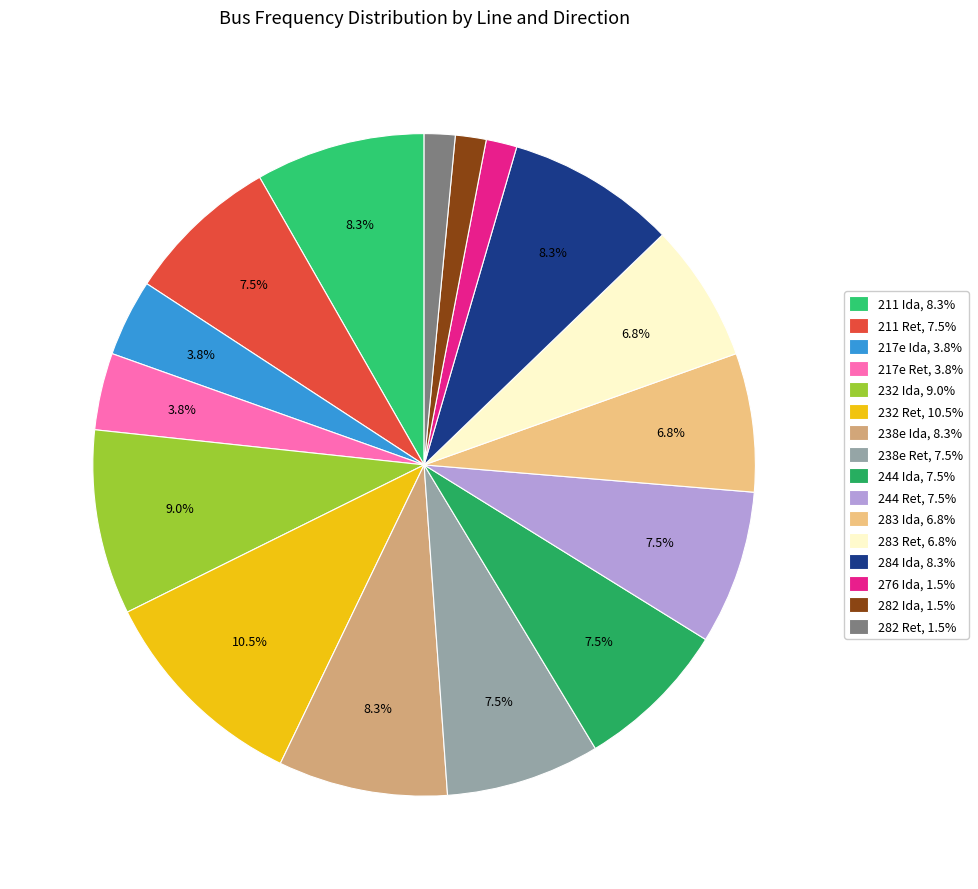

What is the smallest slice in the pie chart?

276 Ida